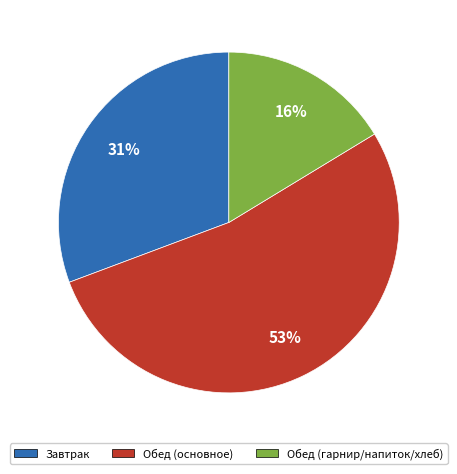

Is there any slice that represents more than half of the pie?

Yes